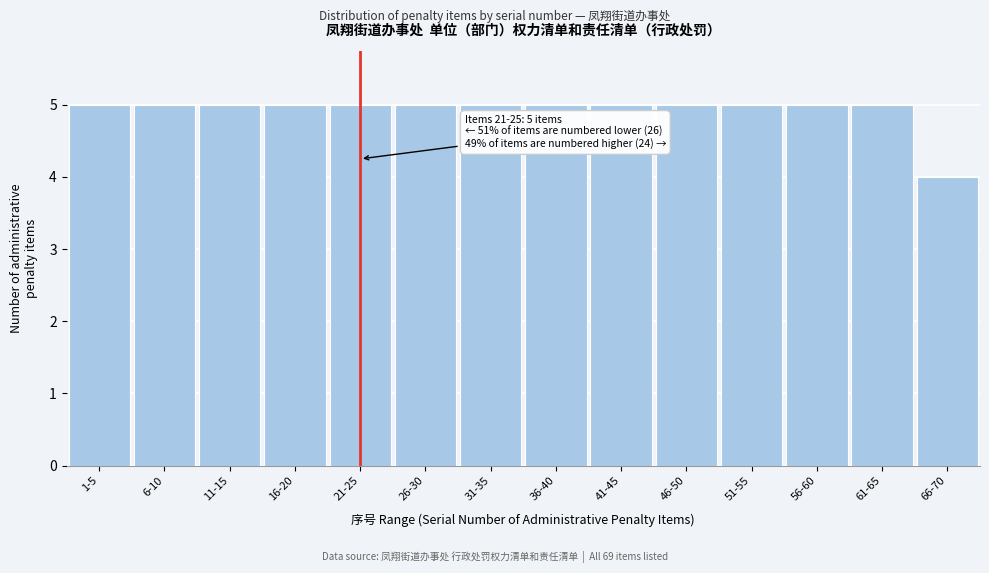

Reading right to left, transcribe all the data shown in this chart.

4	5	5	5	5	5	5	5	5	5	5	5	5	5